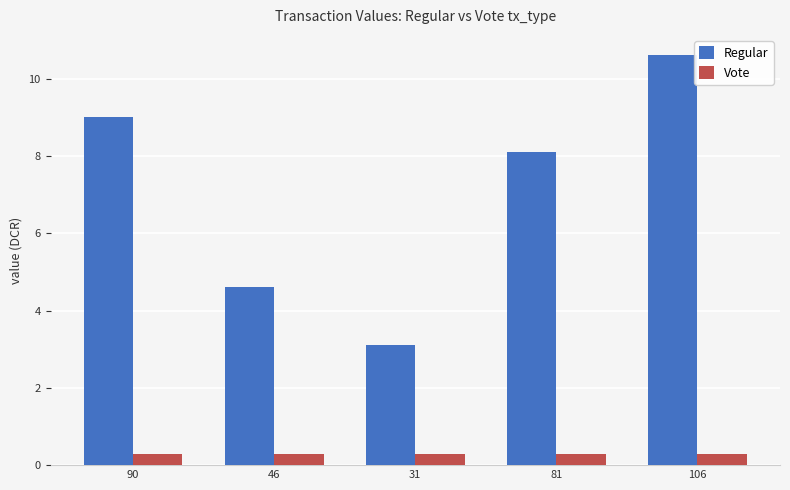

Are the bars horizontal?

No